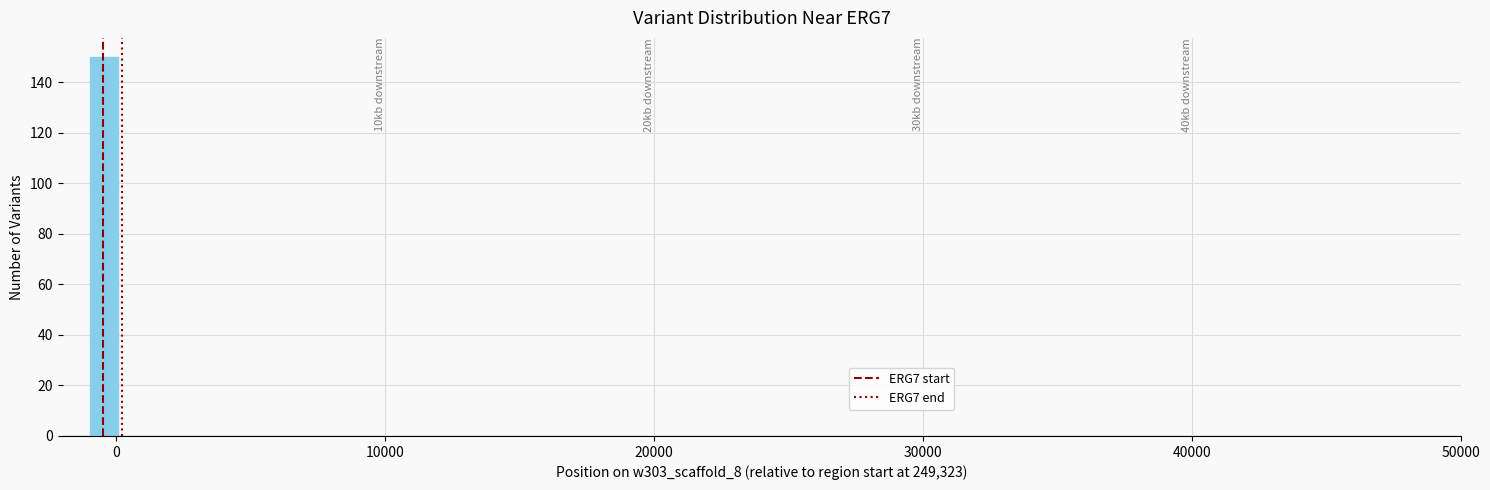

Around what value on the x-axis is the tallest bar? Give the approximate position of its centre, as read against the axis.

0